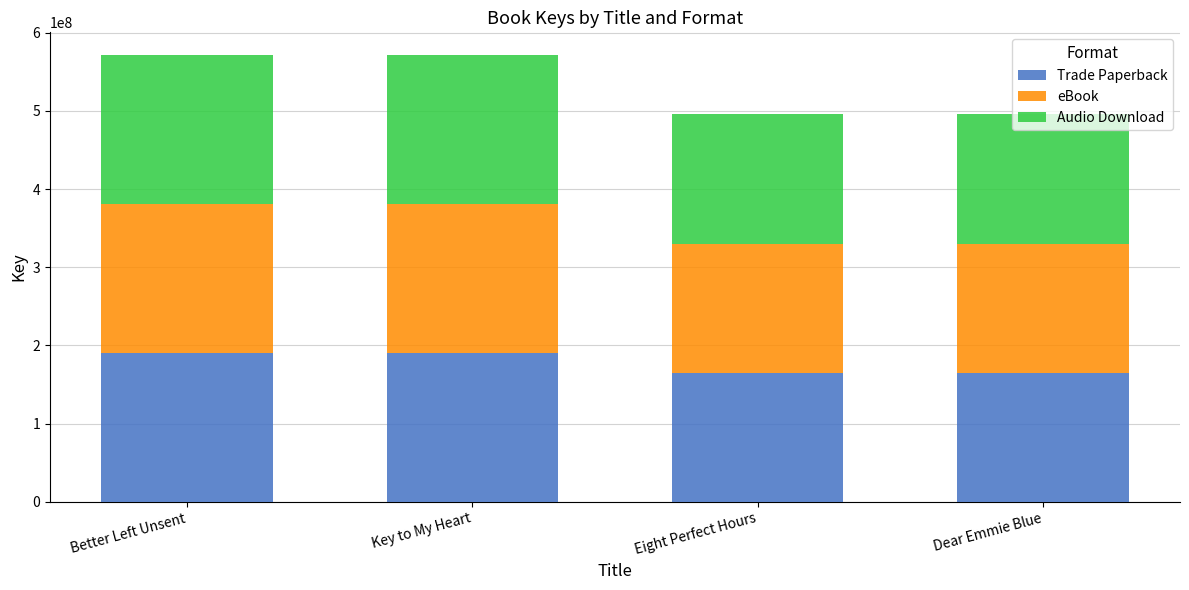

What is the difference between the second highest and second lowest values in the Trade Paperback series?

25477051